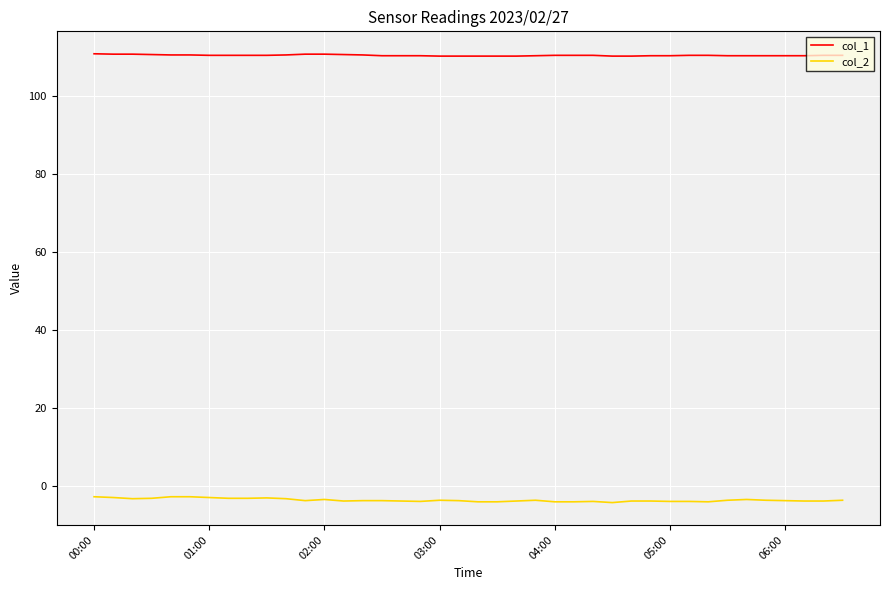

Which series has the largest total across all categories?

col_1